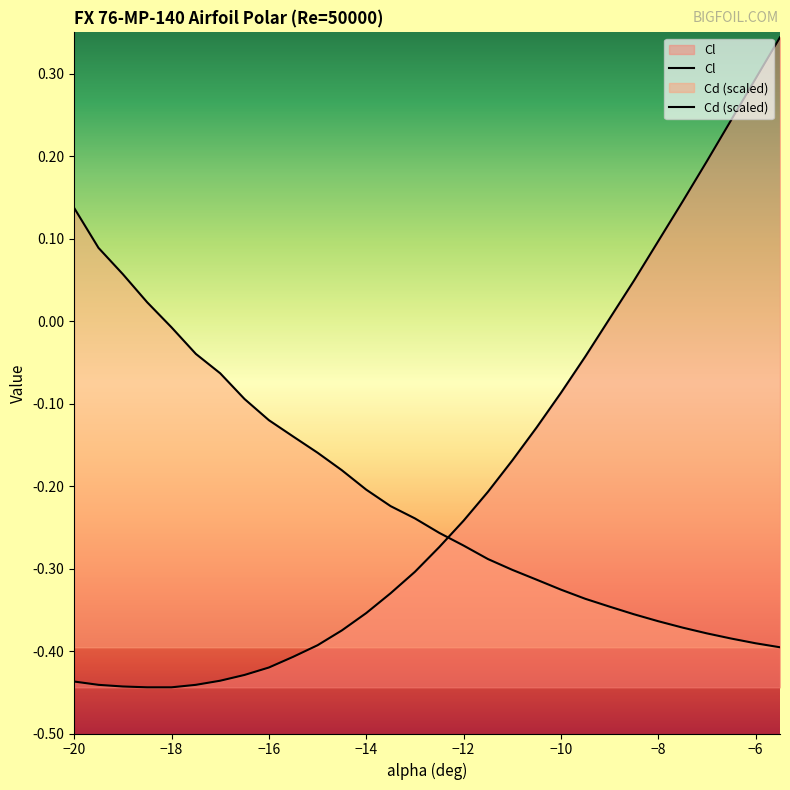

Which series has the widest spread of values?

Cl